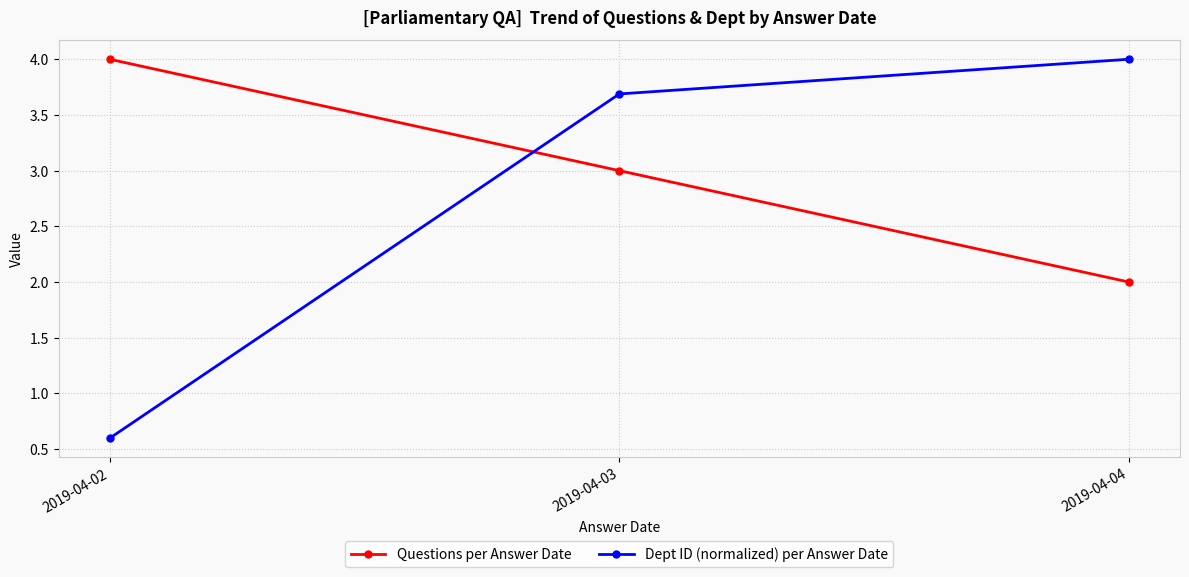

Reading left to right, transcribe all the data shown in this chart.

Questions per Answer Date: 2019-04-02=4.0	2019-04-03=3.0	2019-04-04=2.0
Dept ID (normalized) per Answer Date: 2019-04-02=0.6	2019-04-03=3.7	2019-04-04=4.0